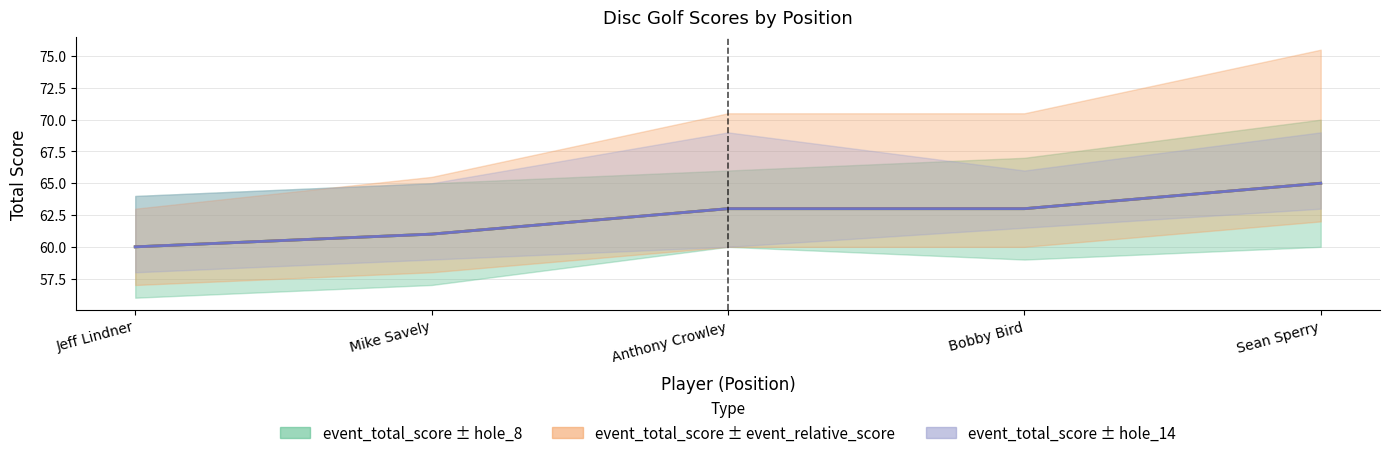

What position from the right is Anthony Crowley?

3